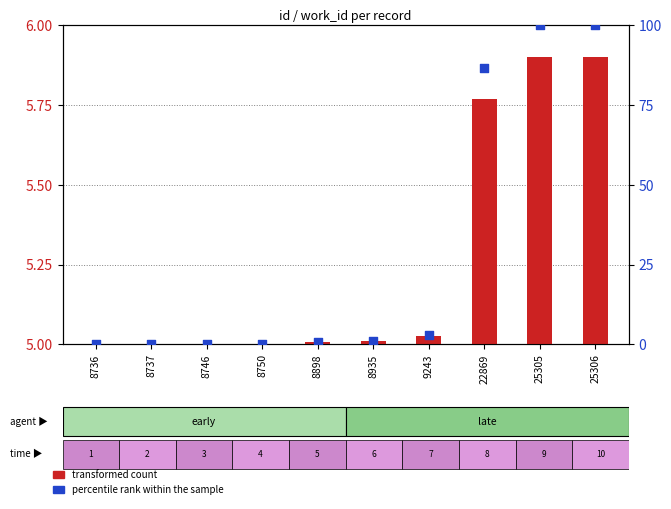

At how many categories does at least one series exceed 35?

3